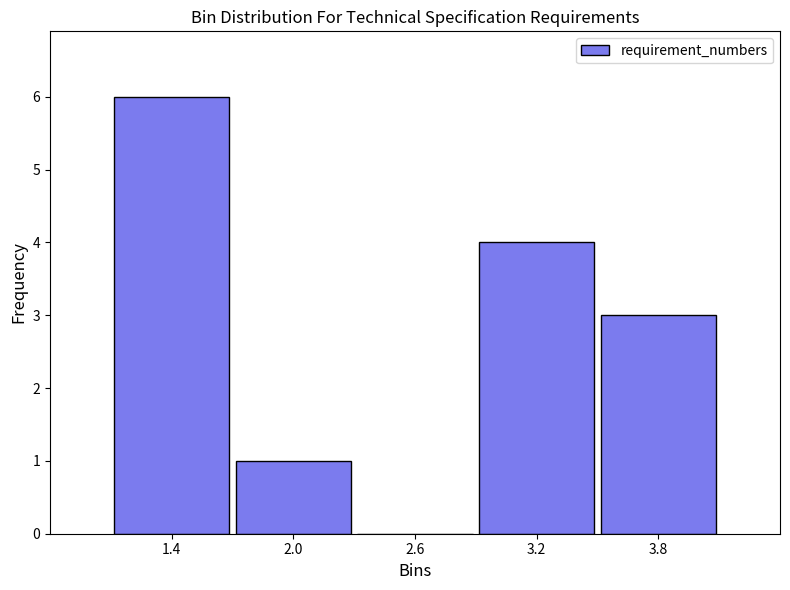

Reading left to right, transcribe this chart: for each bar, give the range it covers on the x-axis and its height. The values are not printed on the chart, so give them approximately, as read against the axis.

1.1 to 1.7: 6
1.7 to 2.3: 1
2.3 to 2.9: 0
2.9 to 3.5: 4
3.5 to 4.1: 3